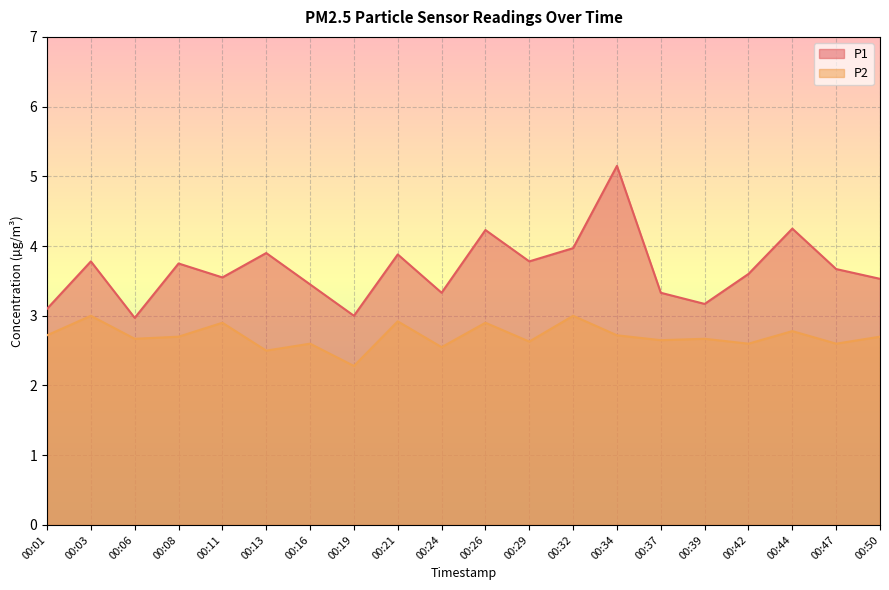

List the series in order of their peak value, lowest first.

P2, P1